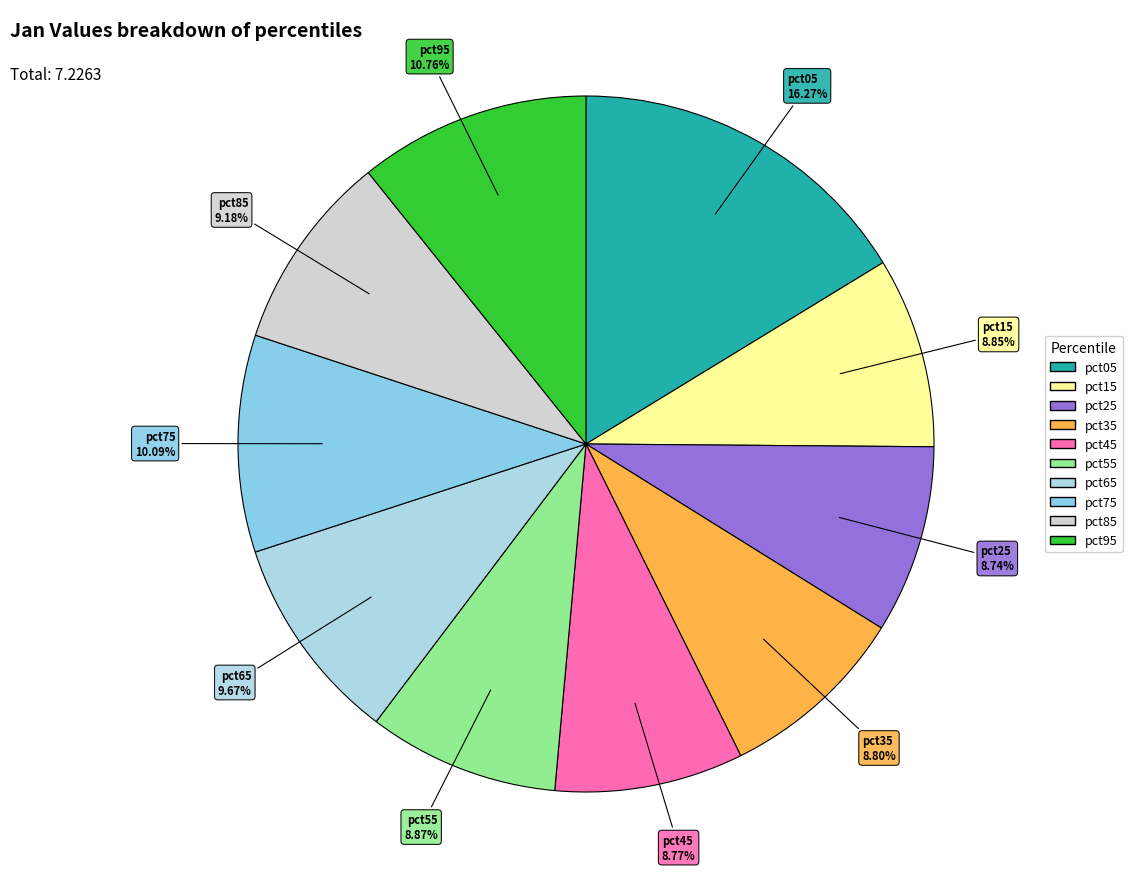

How many segments does this pie chart have?

10